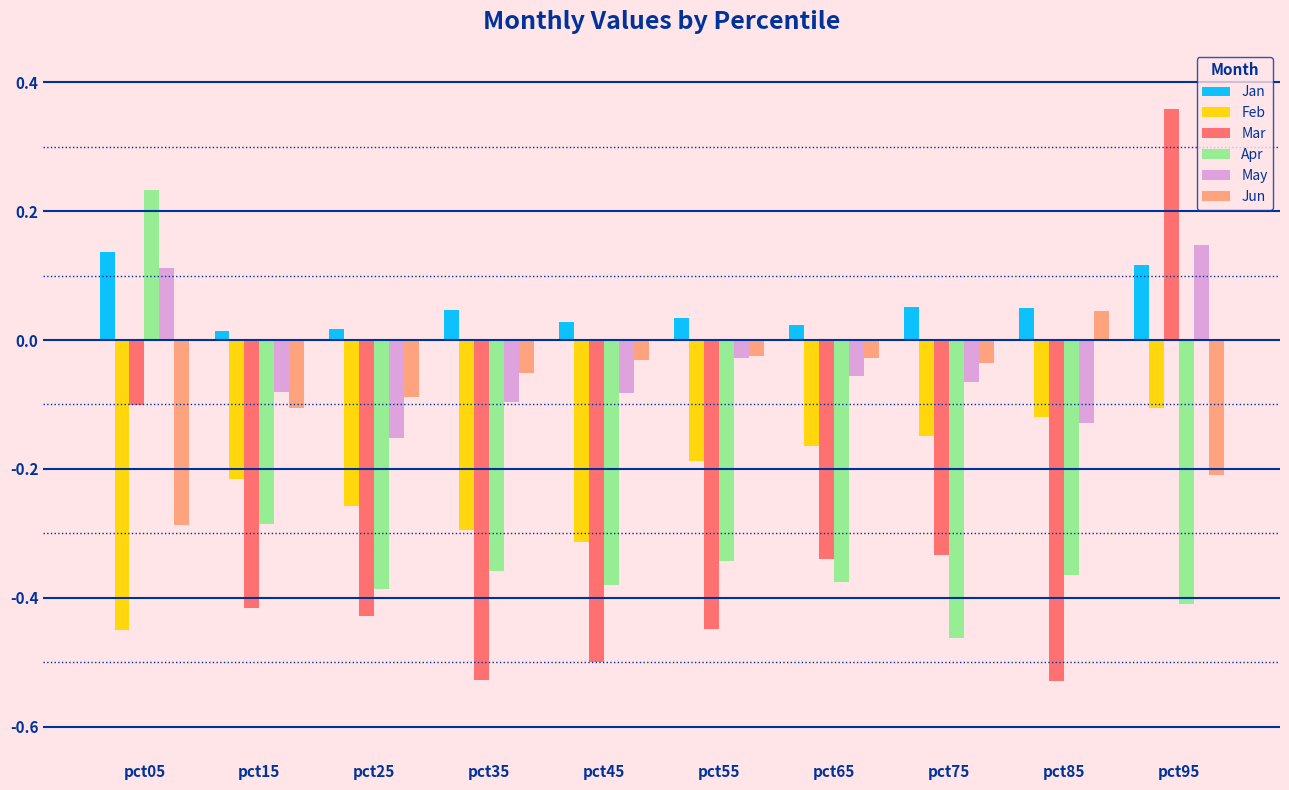

What are all the series names shown in the legend?

Jan, Feb, Mar, Apr, May, Jun